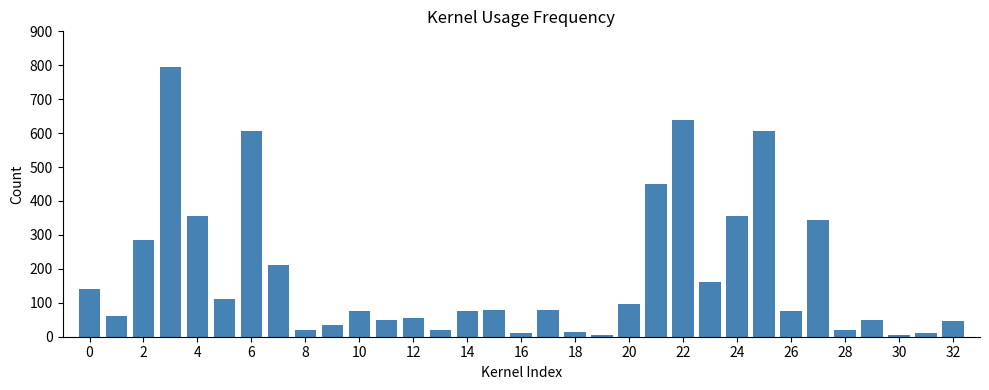

What is the maximum value shown in the chart?

795